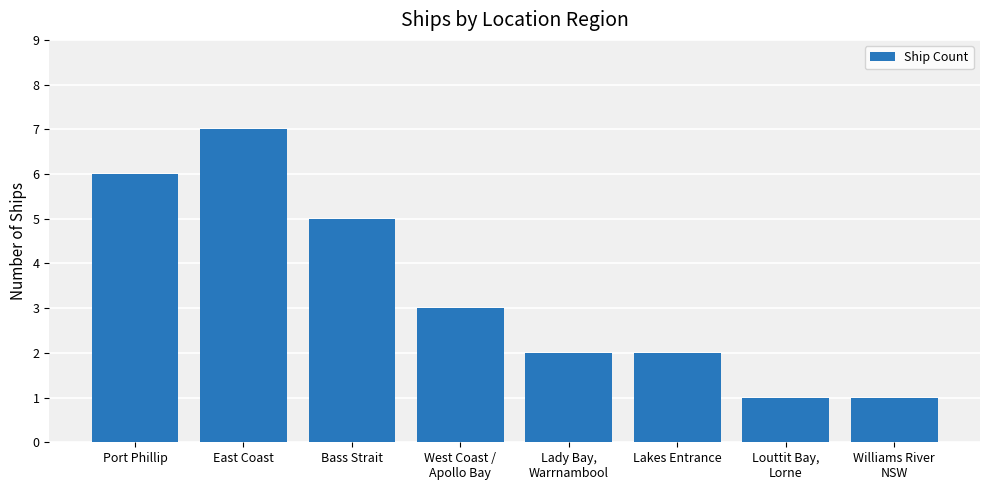

Reading left to right, extract all data points from this chart.

Port Phillip=6	East Coast=7	Bass Strait=5	West Coast /
Apollo Bay=3	Lady Bay,
Warrnambool=2	Lakes Entrance=2	Louttit Bay,
Lorne=1	Williams River
NSW=1